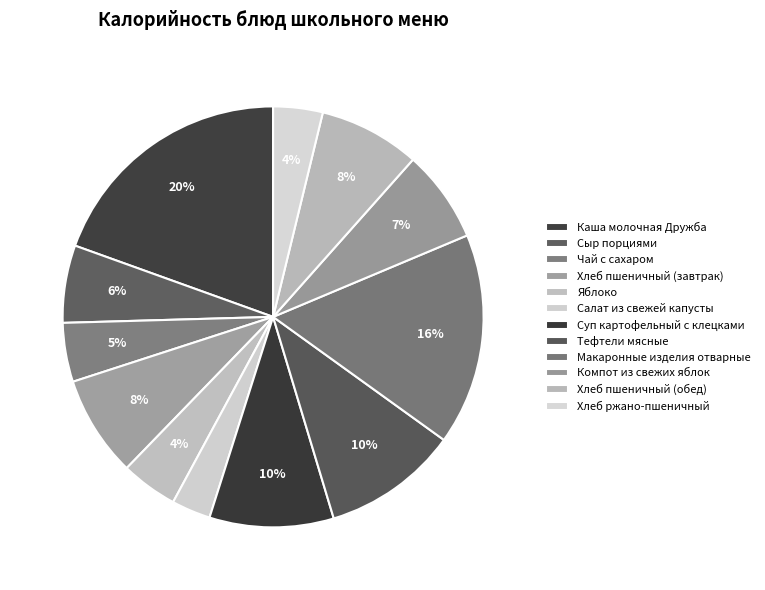

To the nearest percent, what is the combined percentage of Тефтели мясные and Хлеб пшеничный (завтрак)?

18%